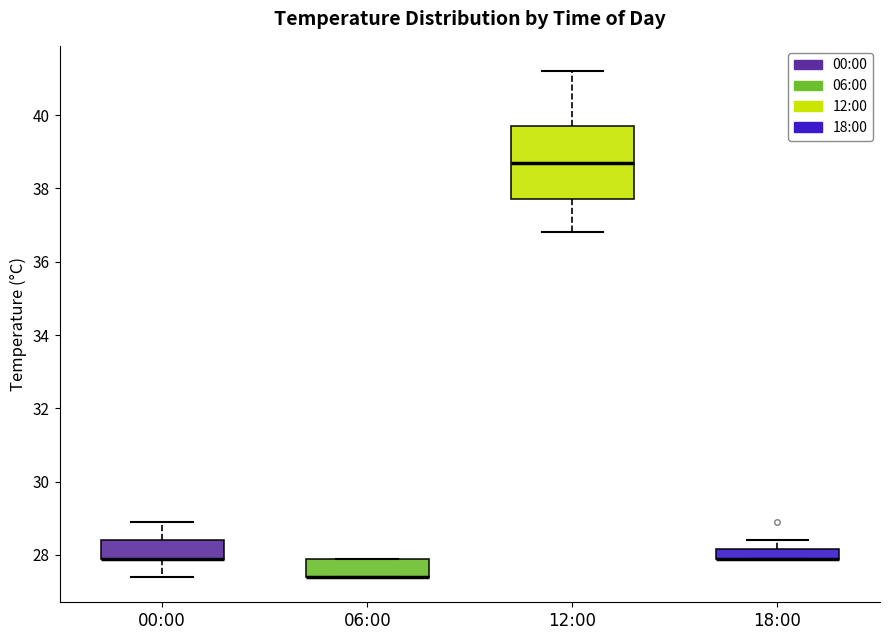

Where does the lower whisker of the box for 00:00 end on the y-axis? The values are not printed on the chart, so give them approximately, as read against the axis.

27.4